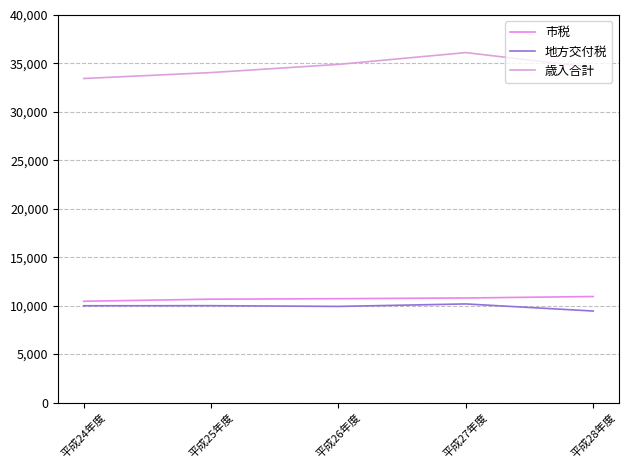

At which label does 歳入合計 first exceed 34570487?

平成26年度